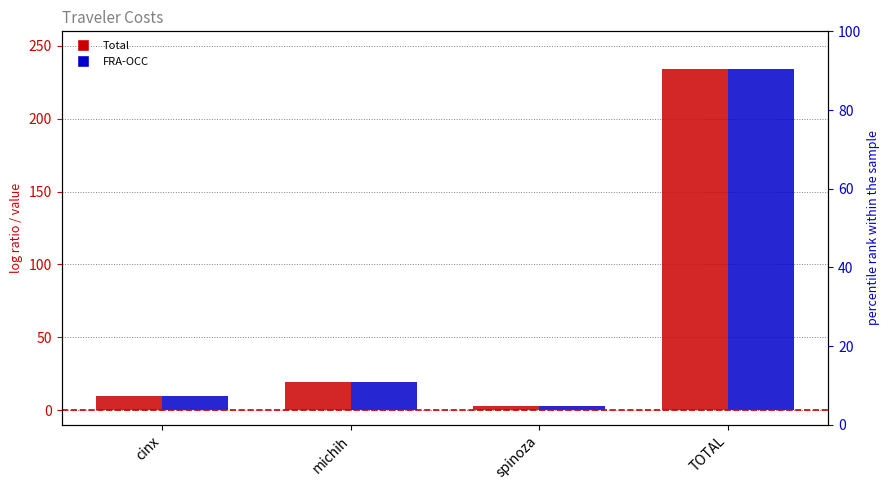

Rank the series by their maximum value, from highest to lowest.

Total, FRA-OCC